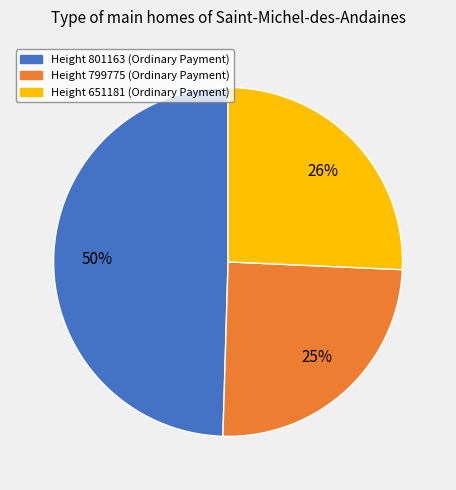

Is there a majority slice in this chart?

No